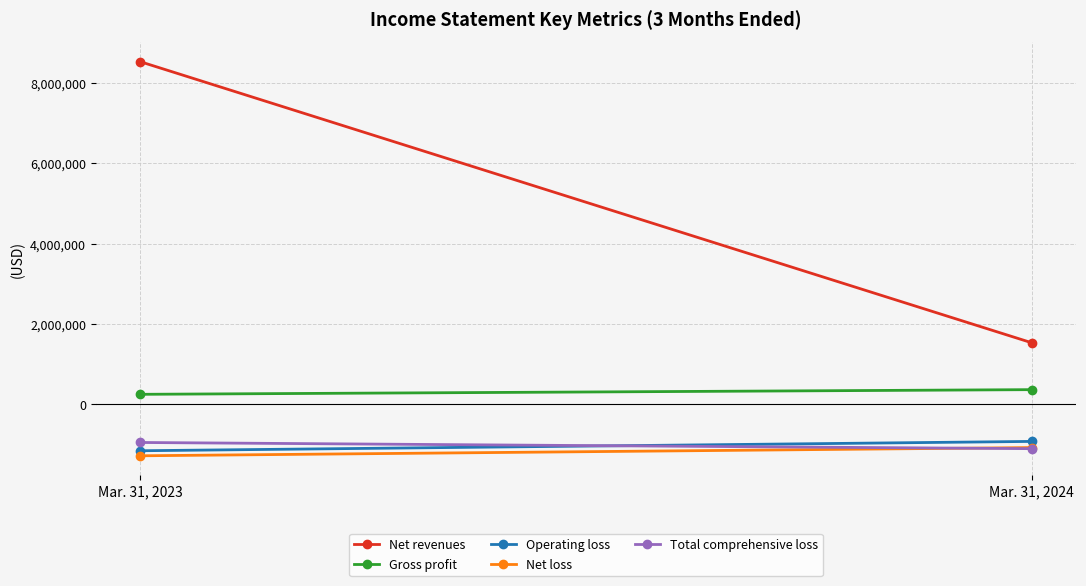

True or false: Operating loss has a value of -1159914 at Mar. 31, 2023.

True